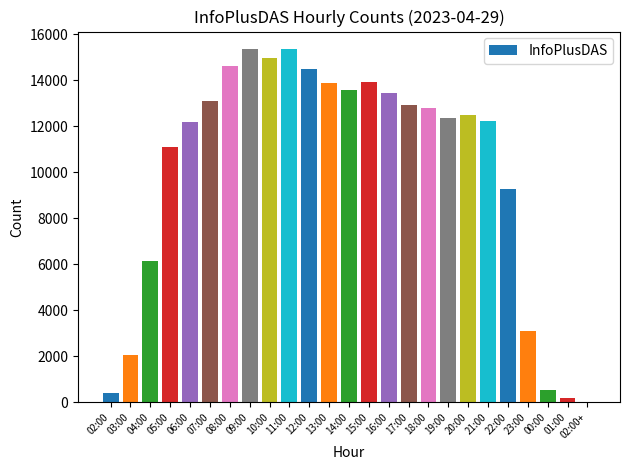

The chart shows a value of 8655 at 04:00. True or false?

False